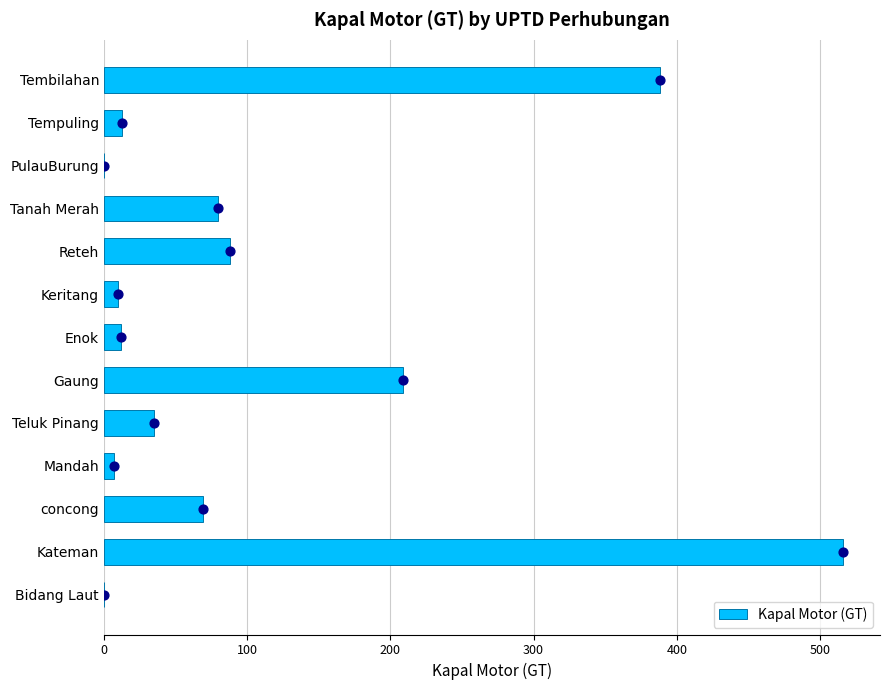

What is the sum of all Kapal Motor (GT) values?

1427